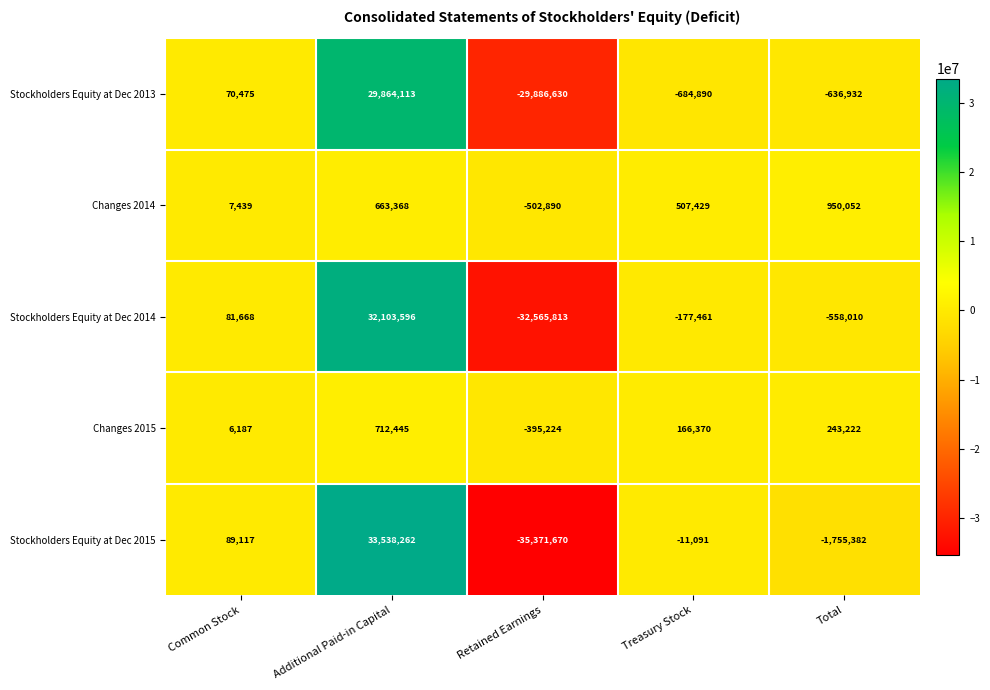

What value does the Stockholders Equity at Dec 2015 series have at Total, to the nearest 50?

-1755400